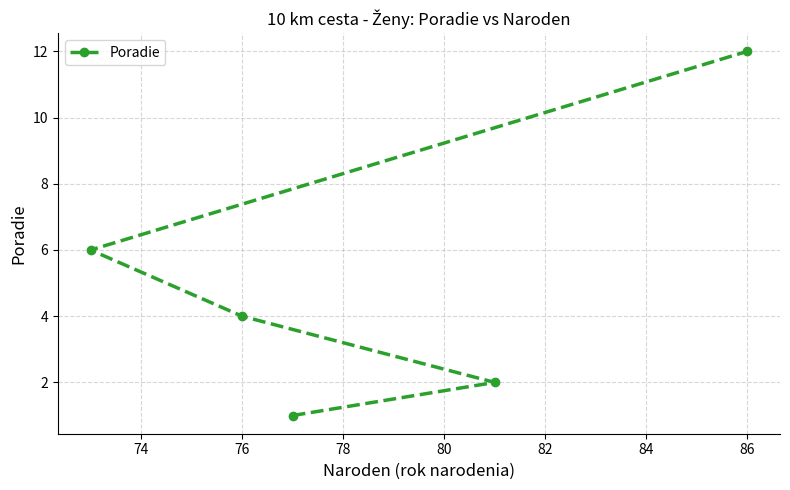

What is the difference between the maximum and second lowest values?

10